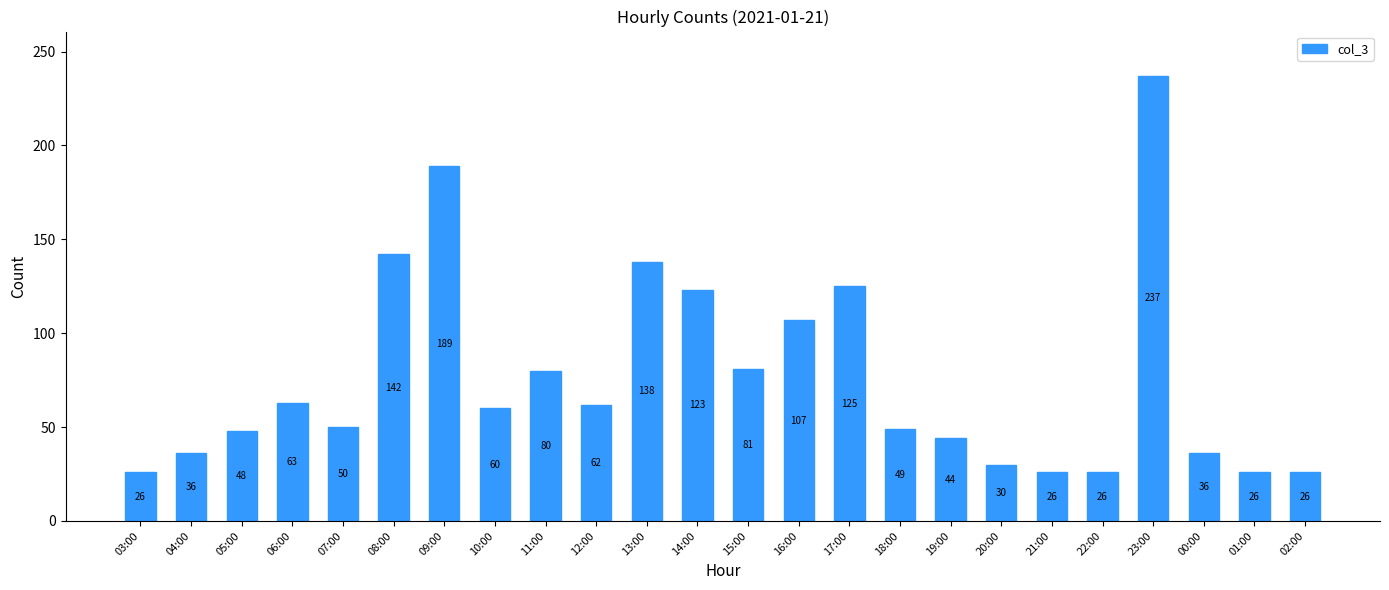

True or false: the data shows 189 at 09:00.

True